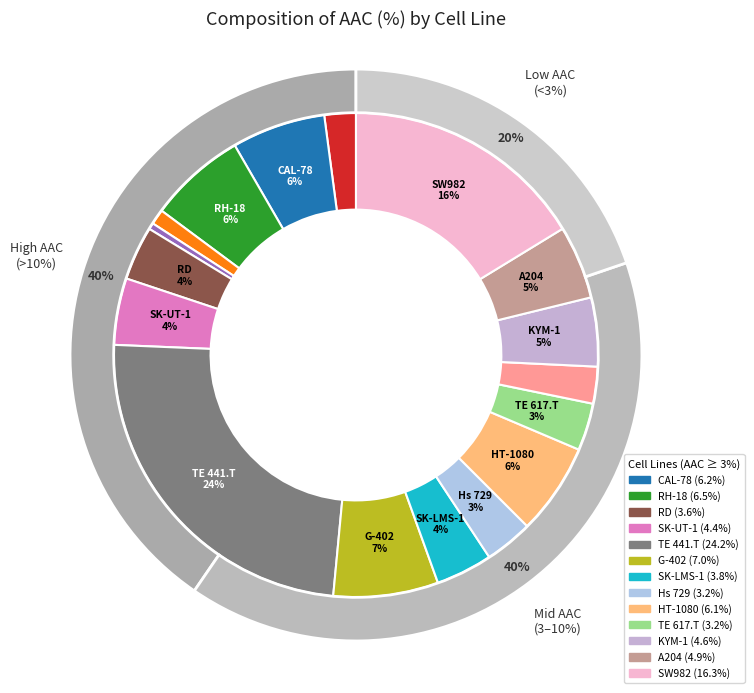

Count the number of slices in the pie.

17